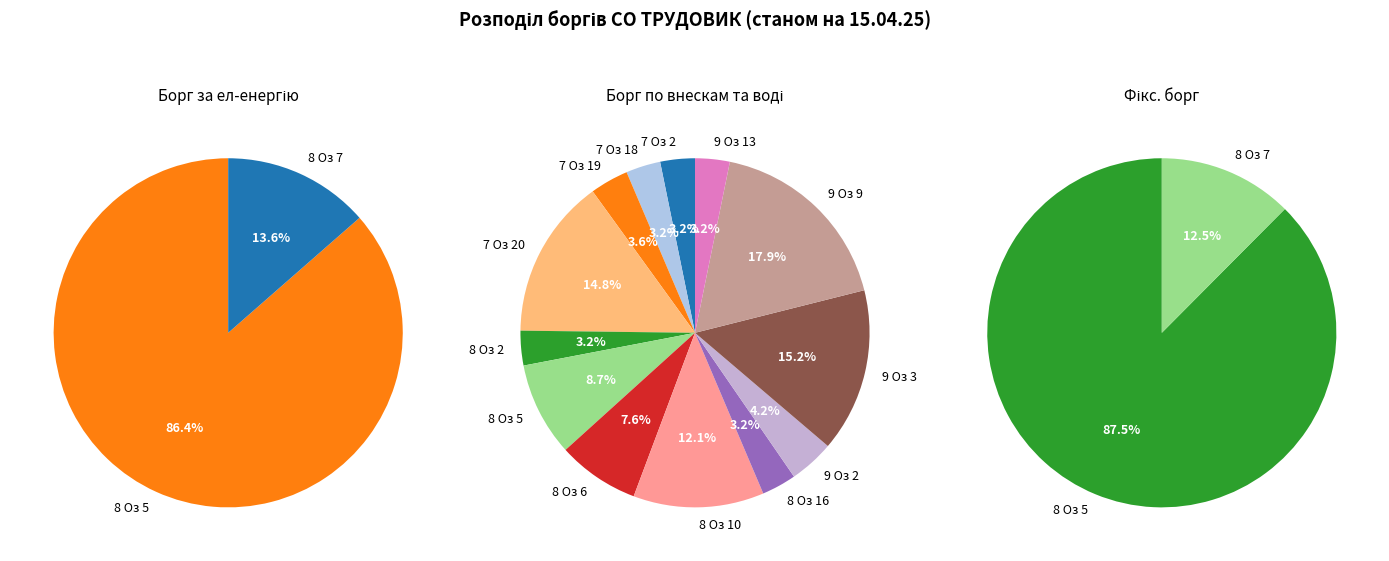

Which category has the biggest portion of the pie?

8 Озерна 5